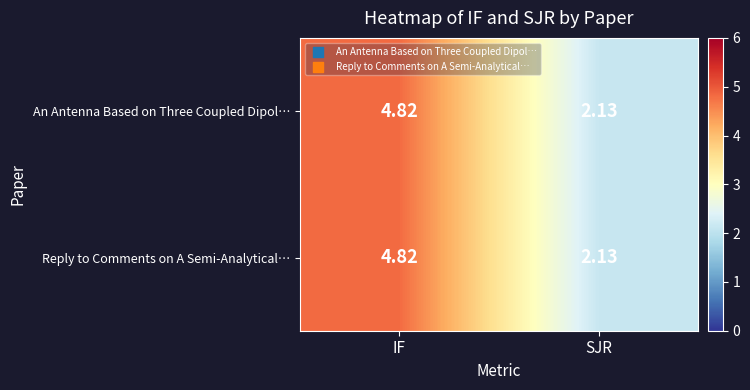

At which category is the sum across all series the highest?

IF